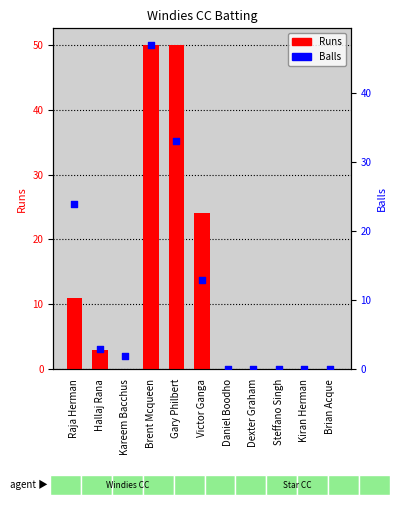

Which series reaches the minimum Y coordinate?

Runs